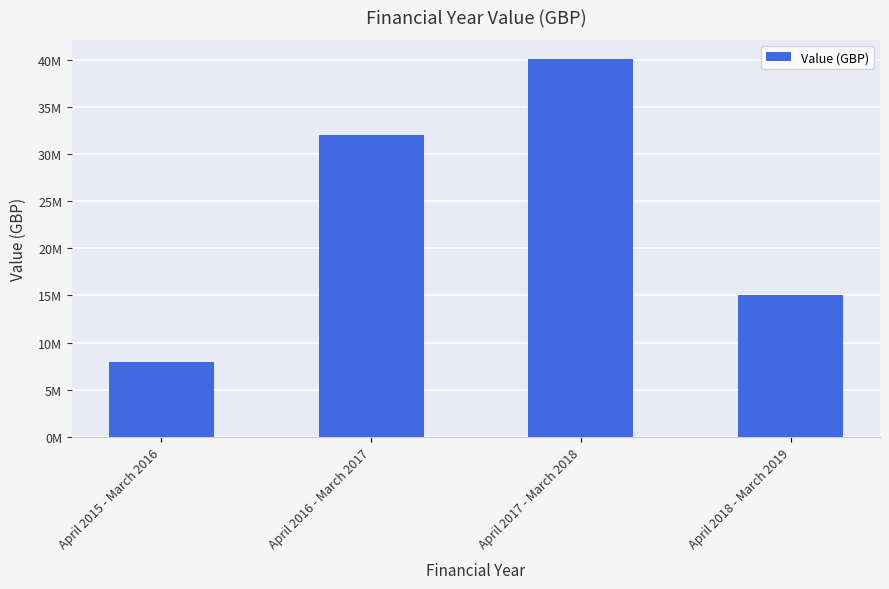

What is the label of the 2nd bar from the left?

April 2016 - March 2017